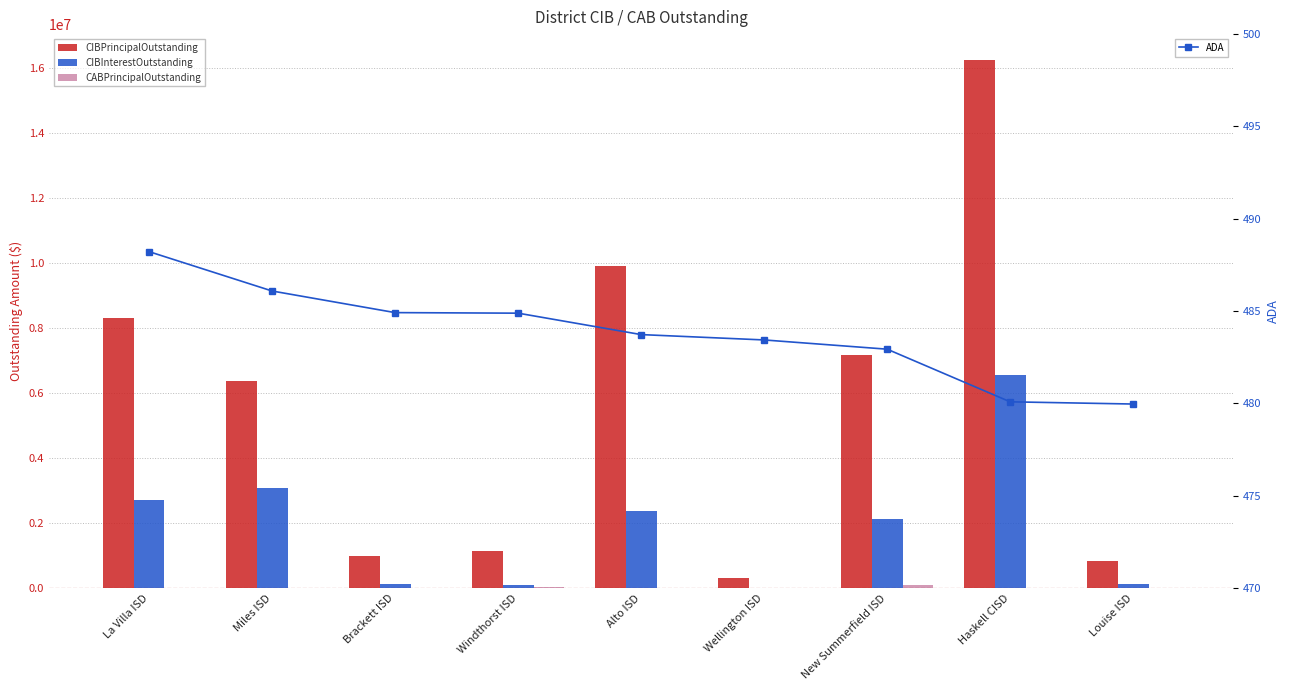

Reading right to left, transcribe all the data shown in this chart.

CIBPrincipalOutstanding: 850000.0	16240000.0	7168210.5	305000.0	9930000.0	1130000.0	995000.0	6375000.0	8310000.0
CIBInterestOutstanding: 119700.0	6566437.5	2121009.9	8050.0	2362522.0	88709.5	140404.5	3084162.5	2719500.0
CABPrincipalOutstanding: 0.0	0.0	109402.8	0.0	0.0	34999.5	0.0	0.0	0.0
ADA: 480.0	480.1	482.9	483.4	483.7	484.9	484.9	486.1	488.2